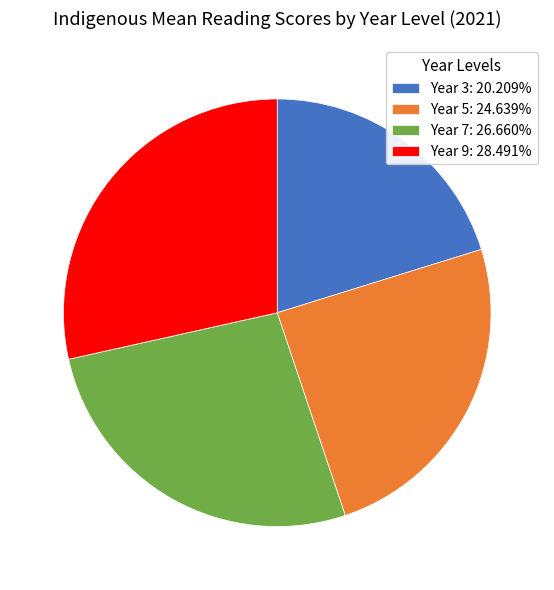

Do Year 3: 20.209% and Year 9: 28.491% together represent more than half of the pie?

No